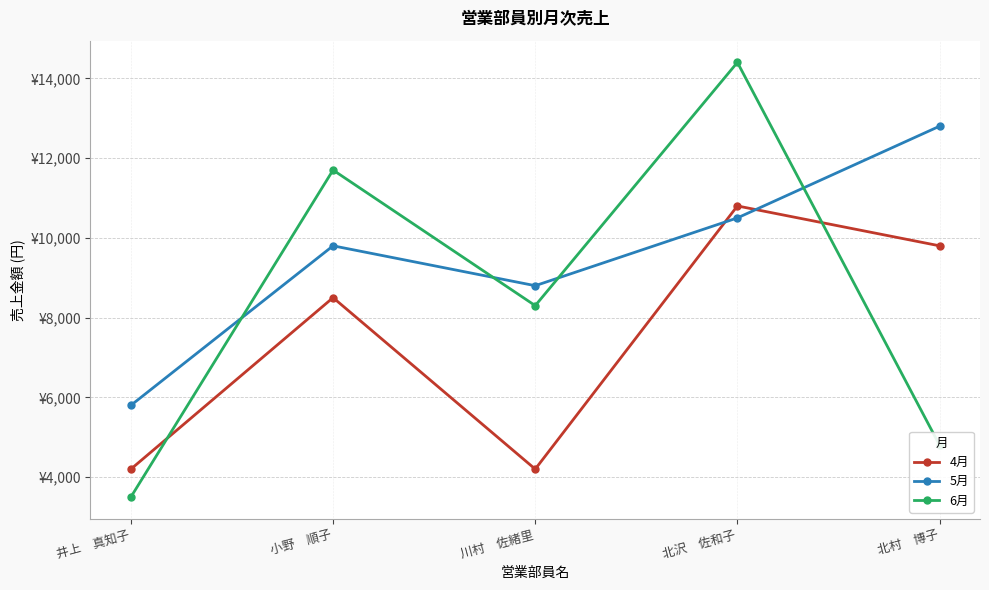

At which label does 5月 first exceed 9800?

北沢　佐和子